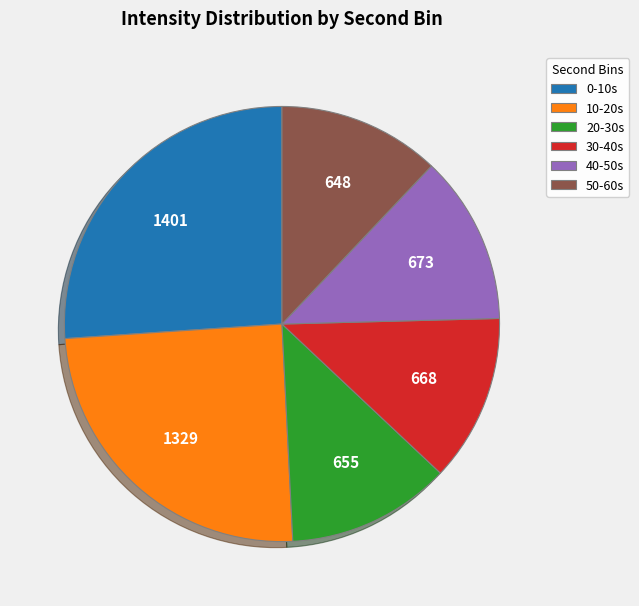

Which has a higher value, 30-40s or 10-20s?

10-20s